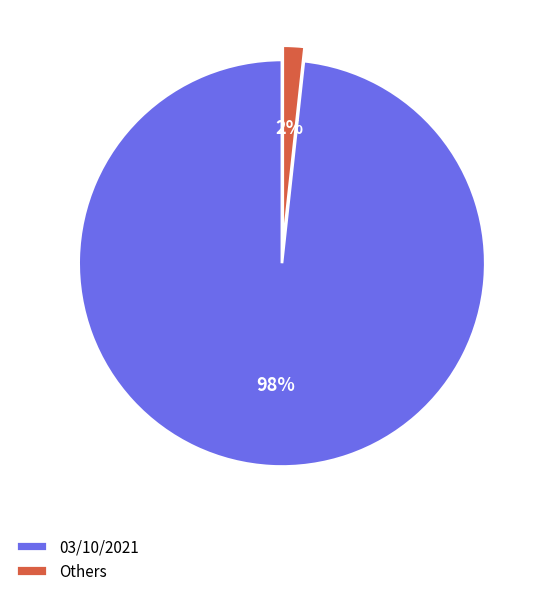

Is there any slice that represents more than half of the pie?

Yes